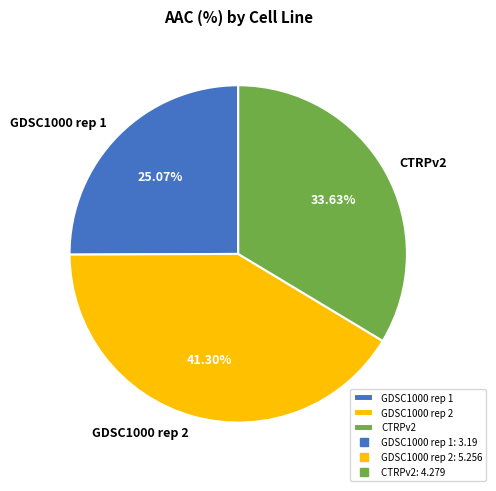

Which slice is the smallest?

GDSC1000 rep 1